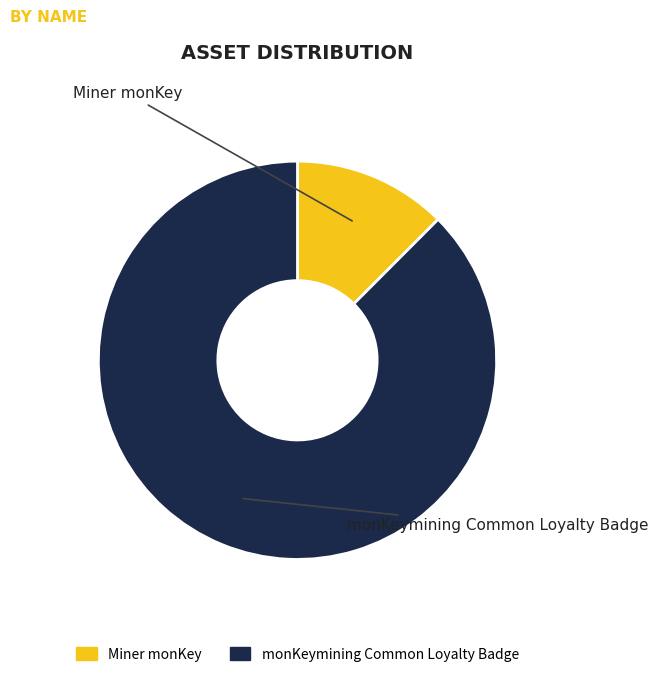

Between monKeymining Common Loyalty Badge and Miner monKey, which is larger?

monKeymining Common Loyalty Badge